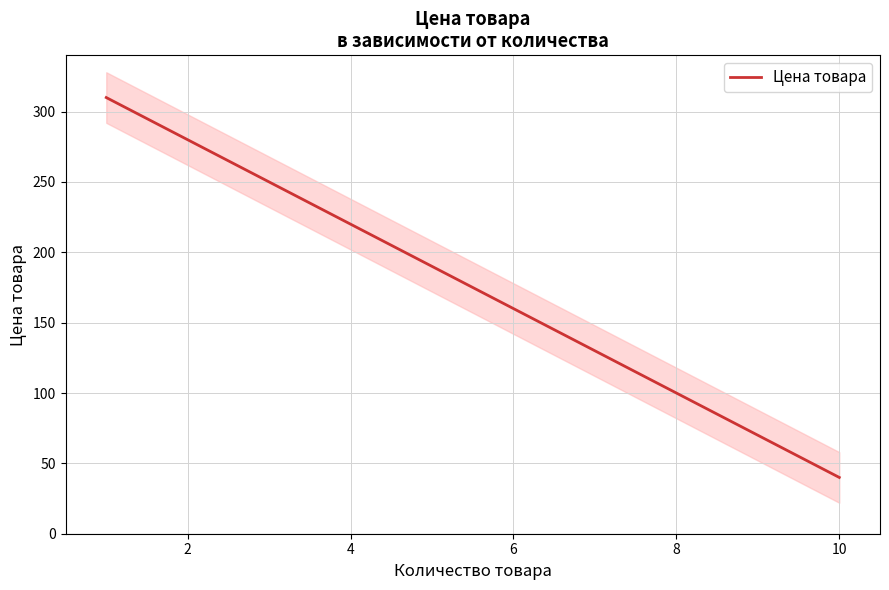

Does the chart have visible grid lines?

Yes